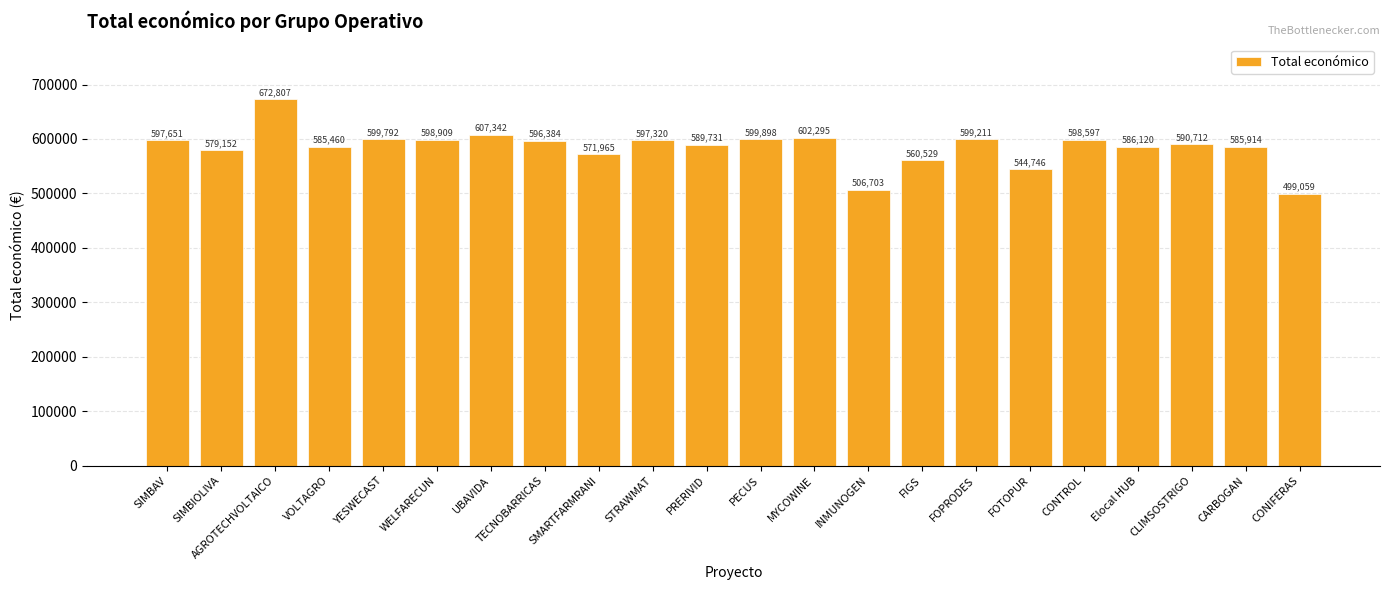

Where does the data first go above 596384?

SIMBAV